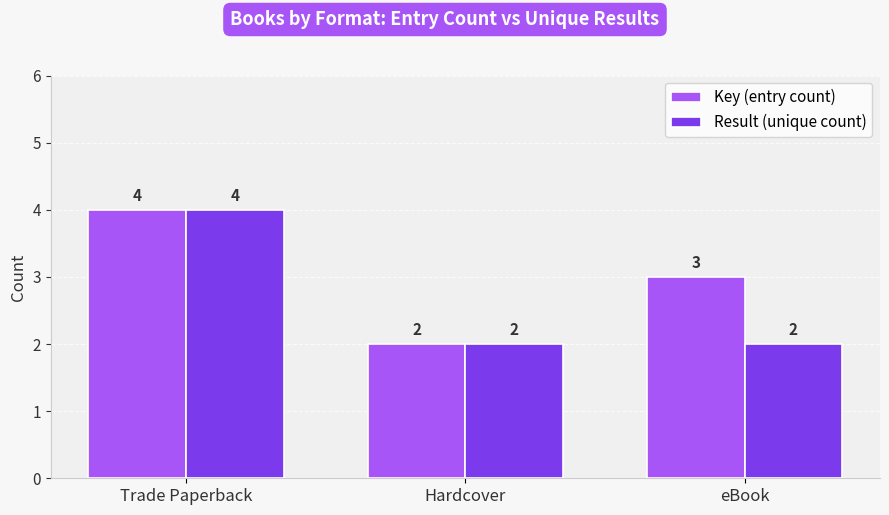

The Result (unique count) series shows 2 at Hardcover. True or false?

True